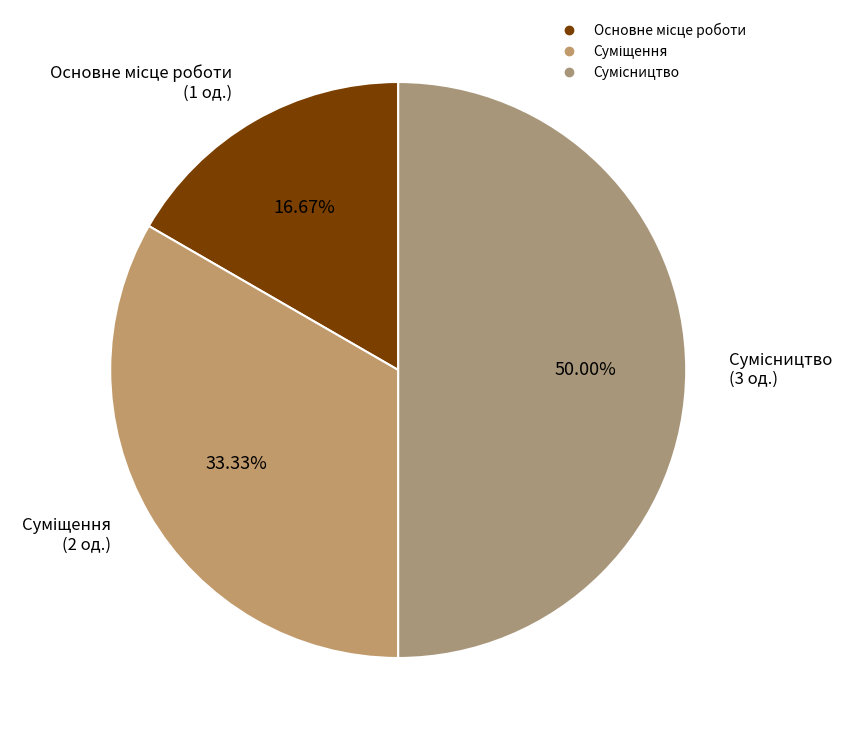

How many slices are in this pie chart?

3